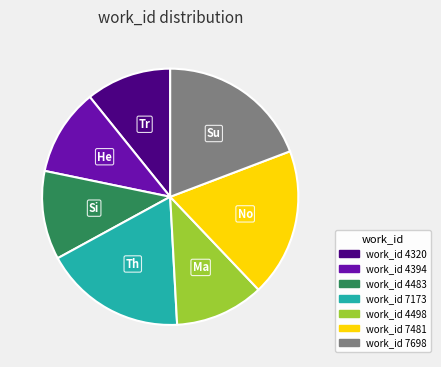

How many slices are in this pie chart?

7